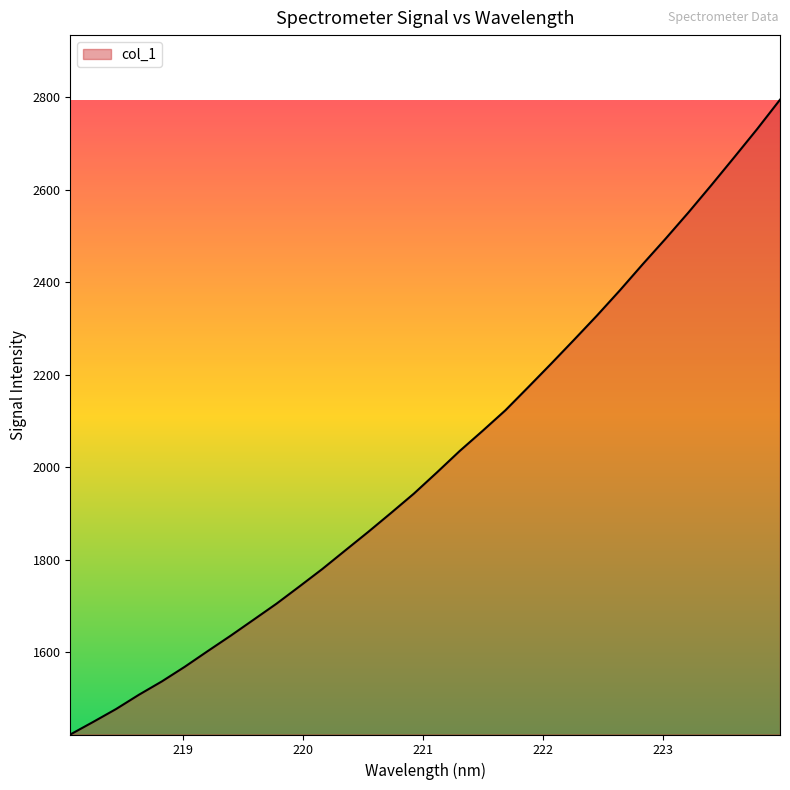

What is the difference between the maximum and minimum values?

1373.4